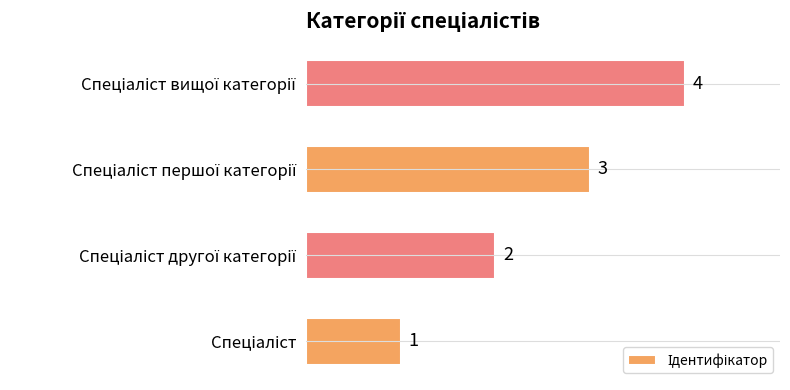

What is the difference between the maximum and minimum values?

3